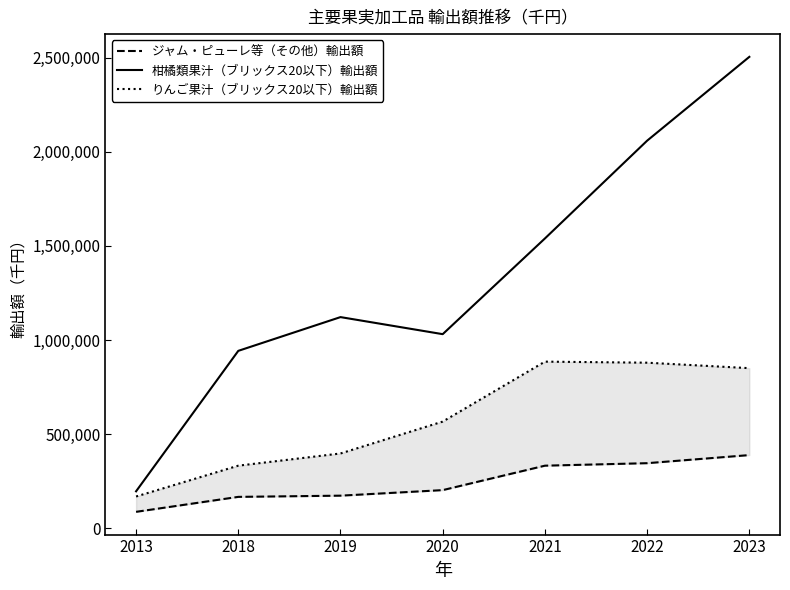

What is the difference between the second highest and minimum values in the 柑橘類果汁（ブリックス20以下）輸出額 series?

1862526